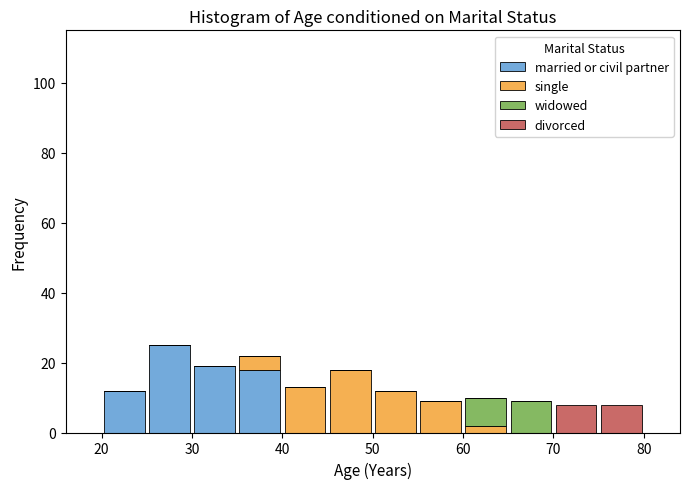

Reading left to right, transcribe this chart: for each stacked bar, give the range it covers on the x-axis and its total height. The values are not printed on the chart, so give them approximately, as read against the axis.

20 to 25: 12
25 to 30: 26
30 to 35: 20
35 to 40: 22
40 to 45: 14
45 to 50: 18
50 to 55: 12
55 to 60: 10
60 to 65: 10
65 to 70: 10
70 to 75: 8
75 to 80: 8